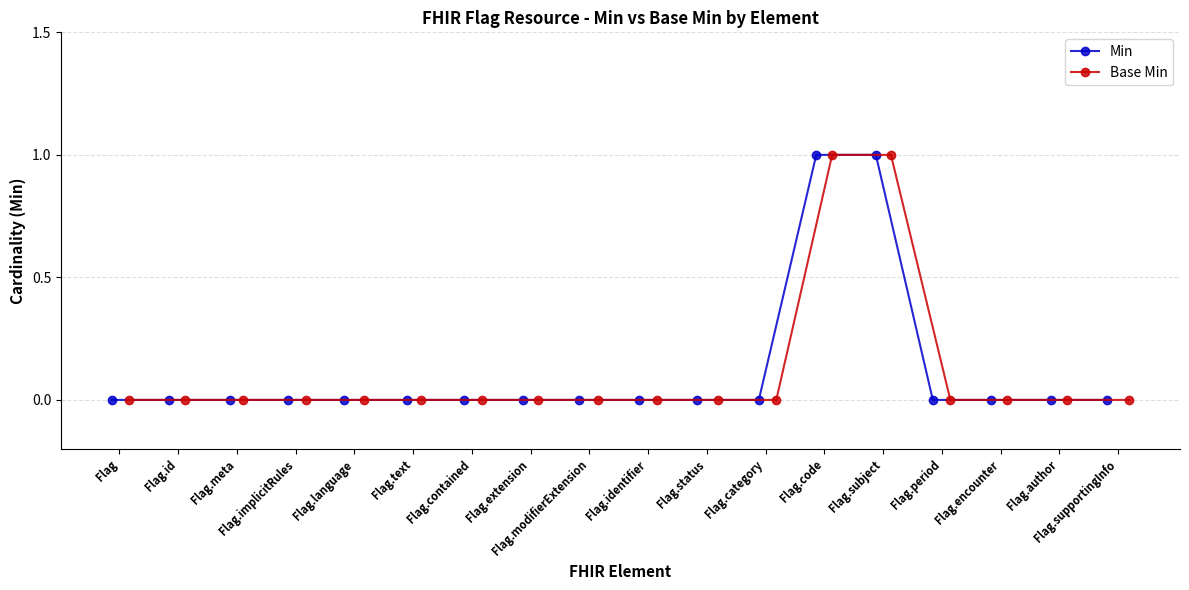

True or false: Min and Base Min cross at least once.

False